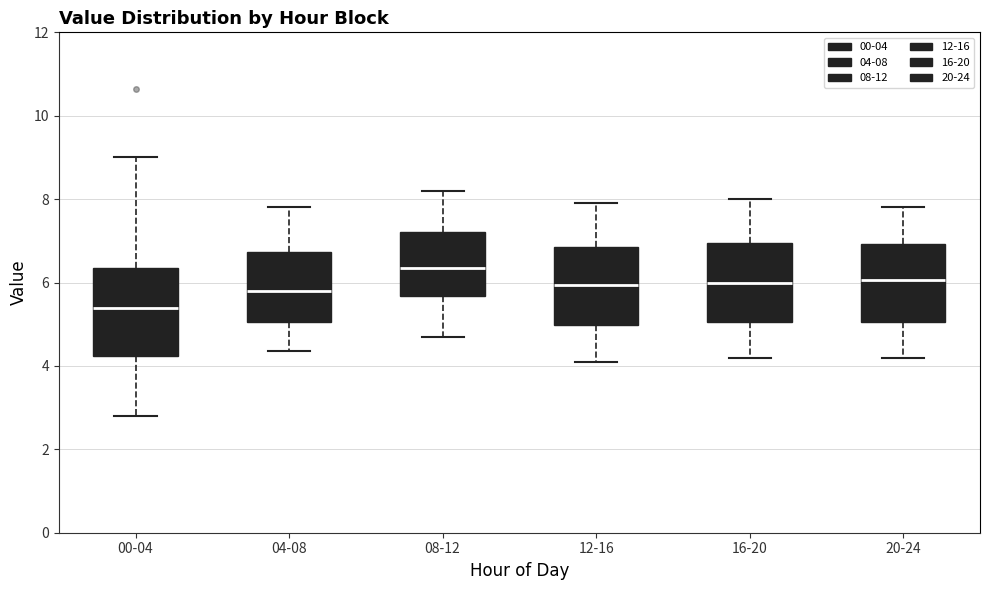

Where is the upper edge of the box for 20-24 on the y-axis? The values are not printed on the chart, so give them approximately, as read against the axis.

7.0